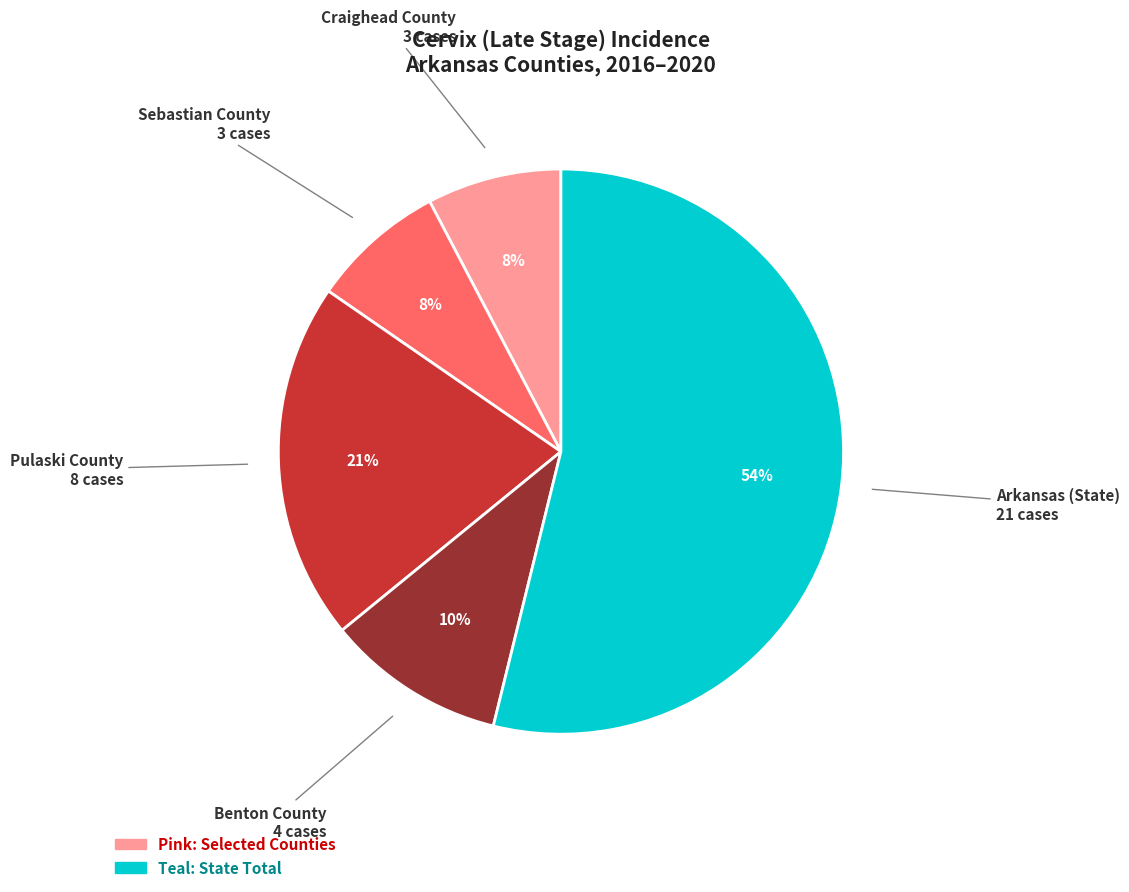

To the nearest percent, what is the average slice percentage?

20%